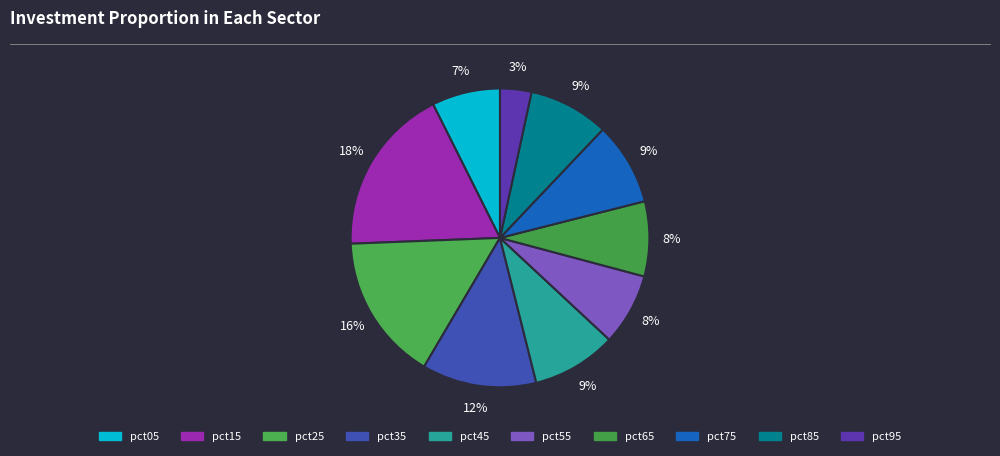

How many slices are in this pie chart?

10